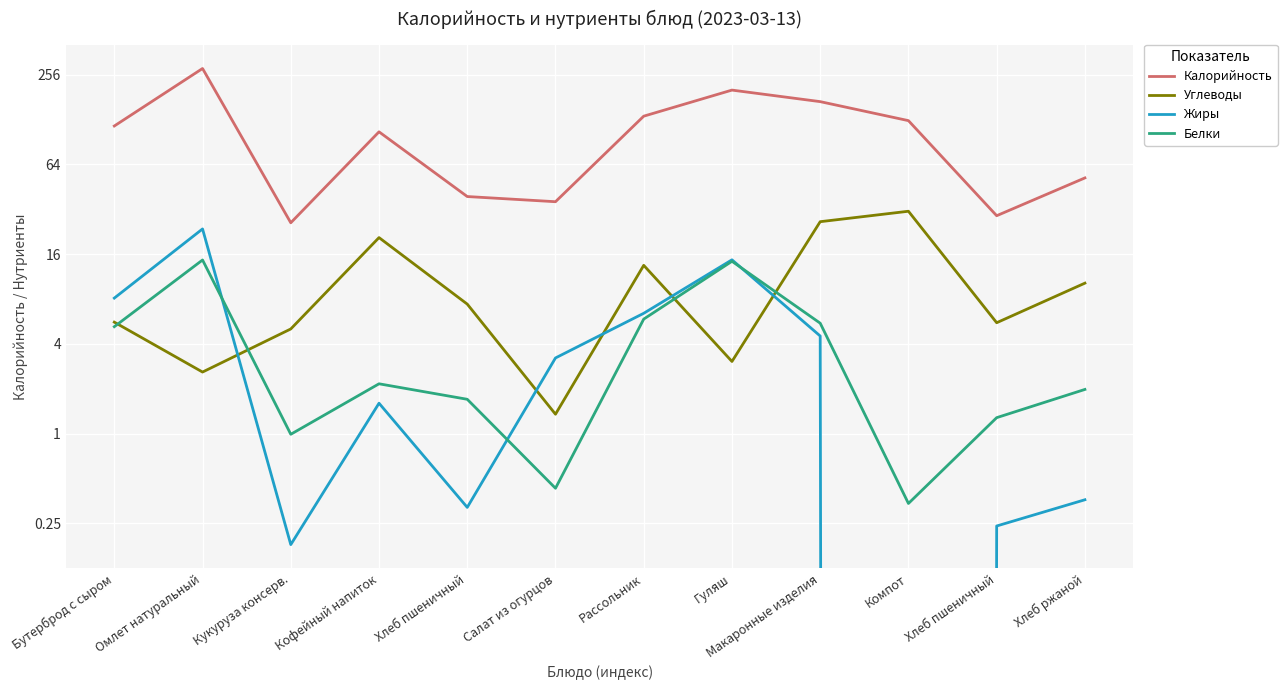

What is the difference between the highest and lowest values at Рассольник?

129.1